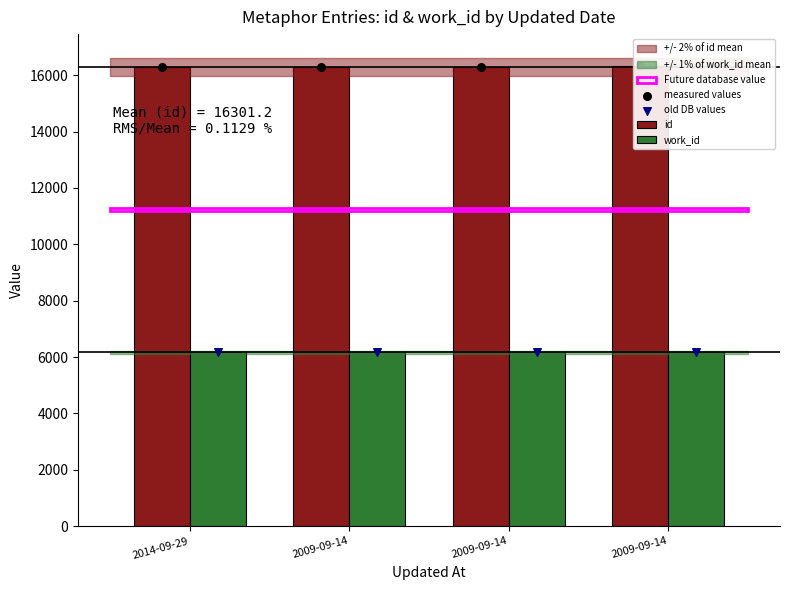

Which series contains the highest Y value?

id